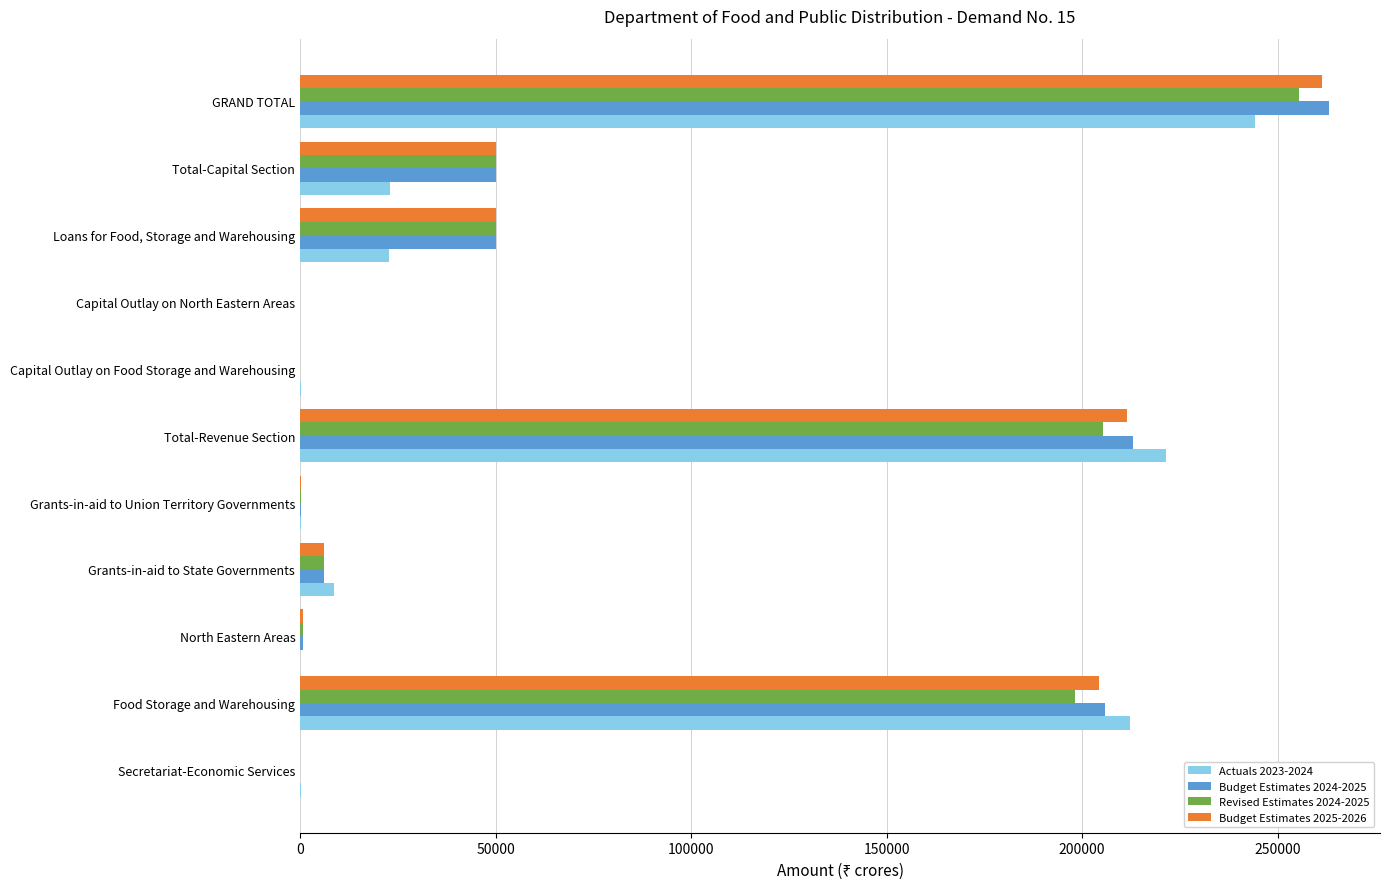

What is the sum of the Budget Estimates 2025-2026 values at Grants-in-aid to State Governments and Total-Revenue Section?

217518.1